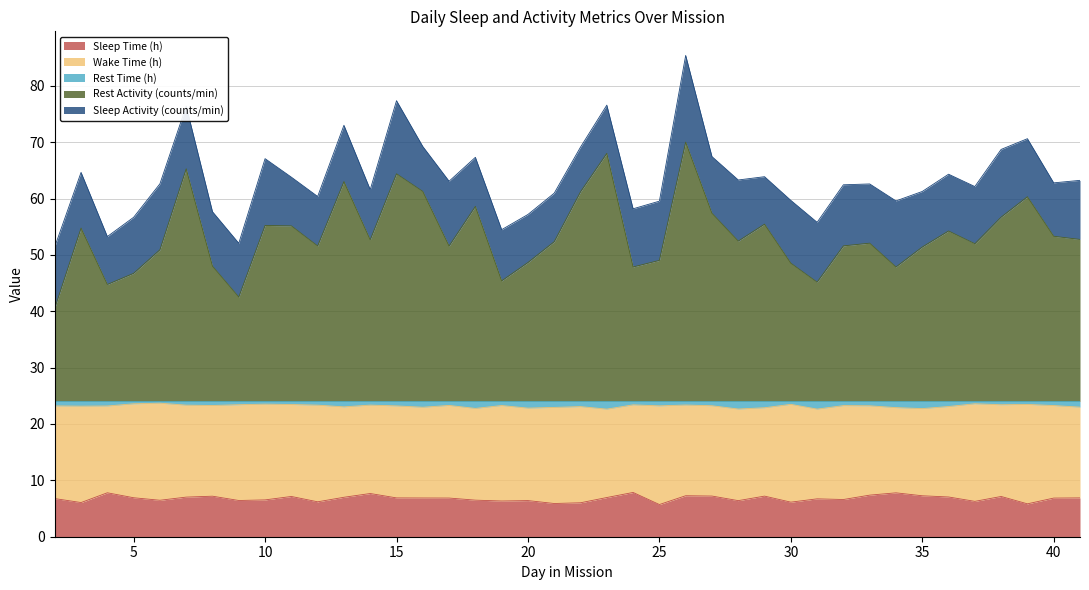

What is the minimum value for Sleep Time (h)?

5.7